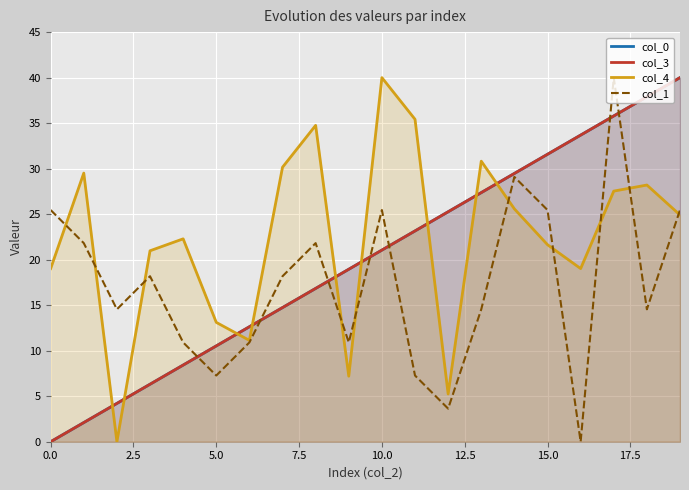

What is the difference between the second highest and second lowest values in the col_0 series?

35.8